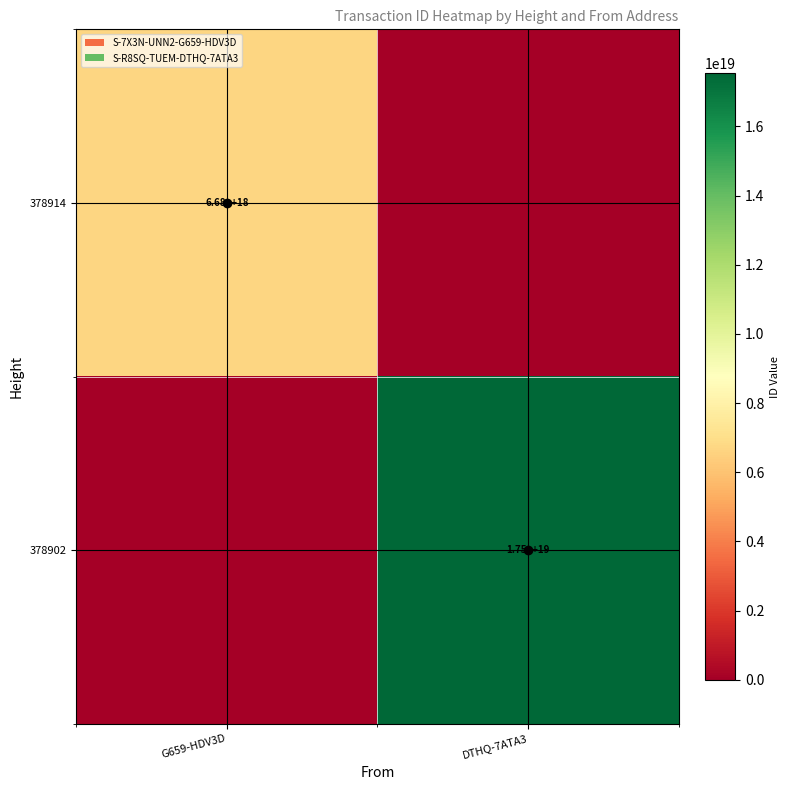

Is it true that 378914 equals 9972758413119338496 at G659-HDV3D?

False